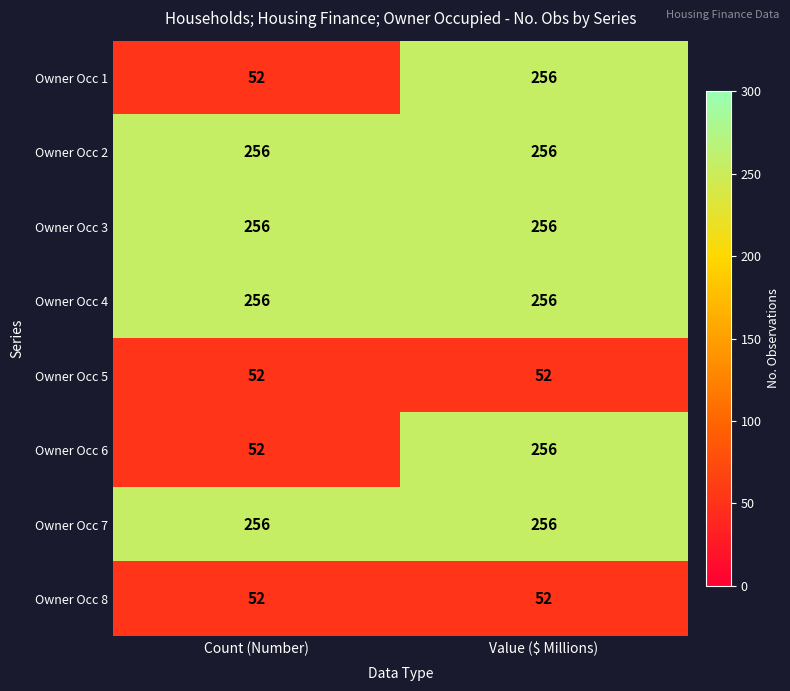

At which category is the sum across all series the highest?

Value ($ Millions)